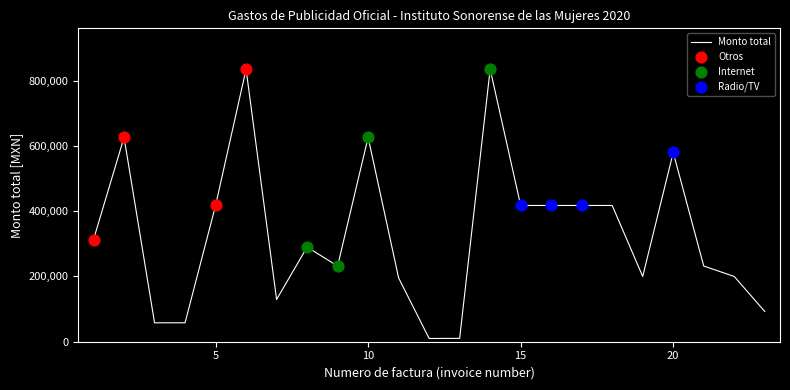

What is the maximum value shown in the chart?

835200.0